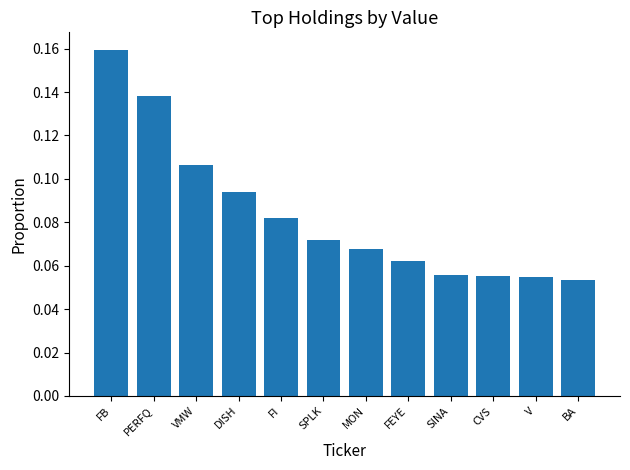

Is it true that the value at FI is 0.0?

False